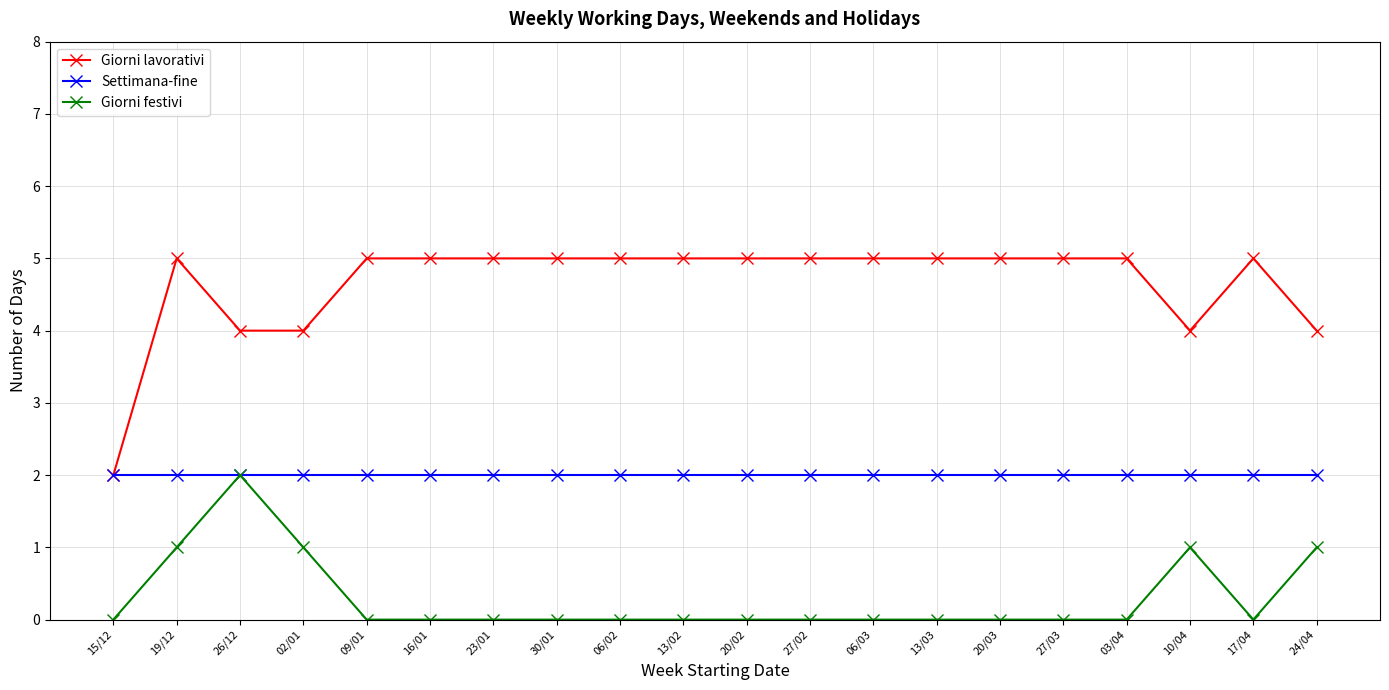

What is the label of the 9th point from the left?

06/02